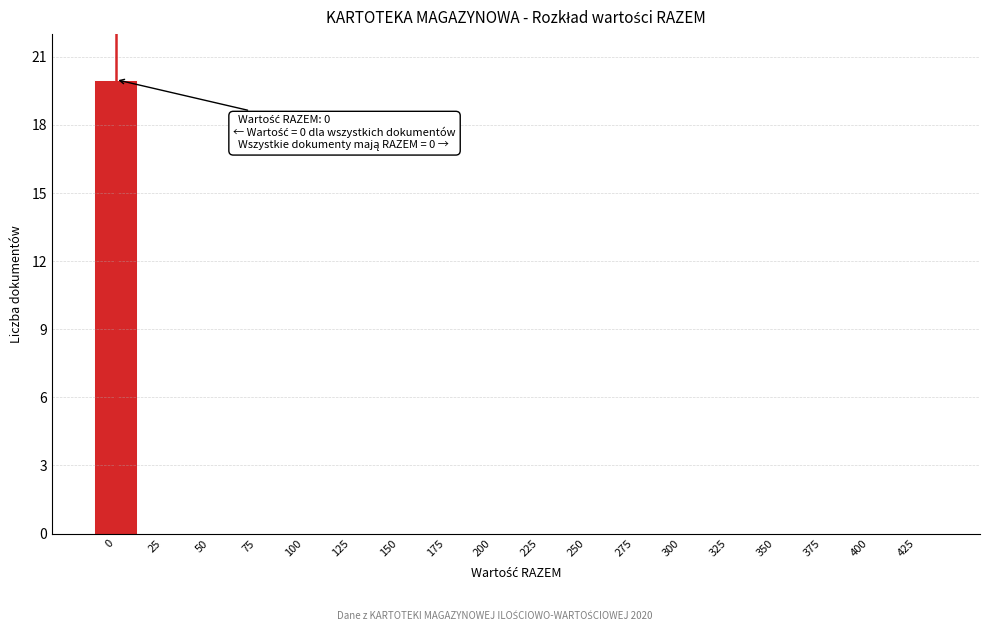

Reading right to left, extract all data points from this chart.

425=0	400=0	375=0	350=0	325=0	300=0	275=0	250=0	225=0	200=0	175=0	150=0	125=0	100=0	75=0	50=0	25=0	0=20